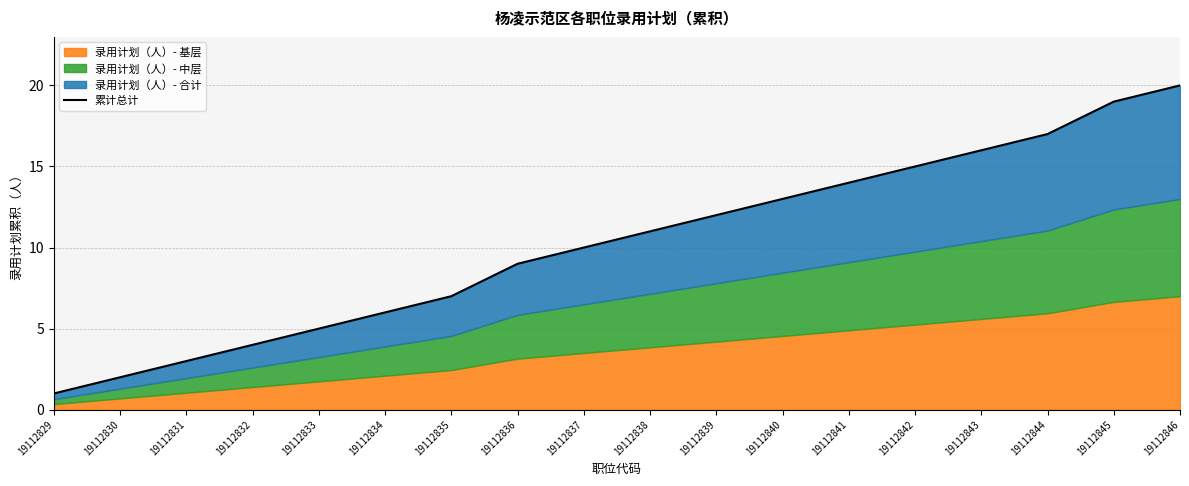

List the labels in order of value, largest first.

19112846, 19112845, 19112844, 19112843, 19112842, 19112841, 19112840, 19112839, 19112838, 19112837, 19112836, 19112835, 19112834, 19112833, 19112832, 19112831, 19112830, 19112829